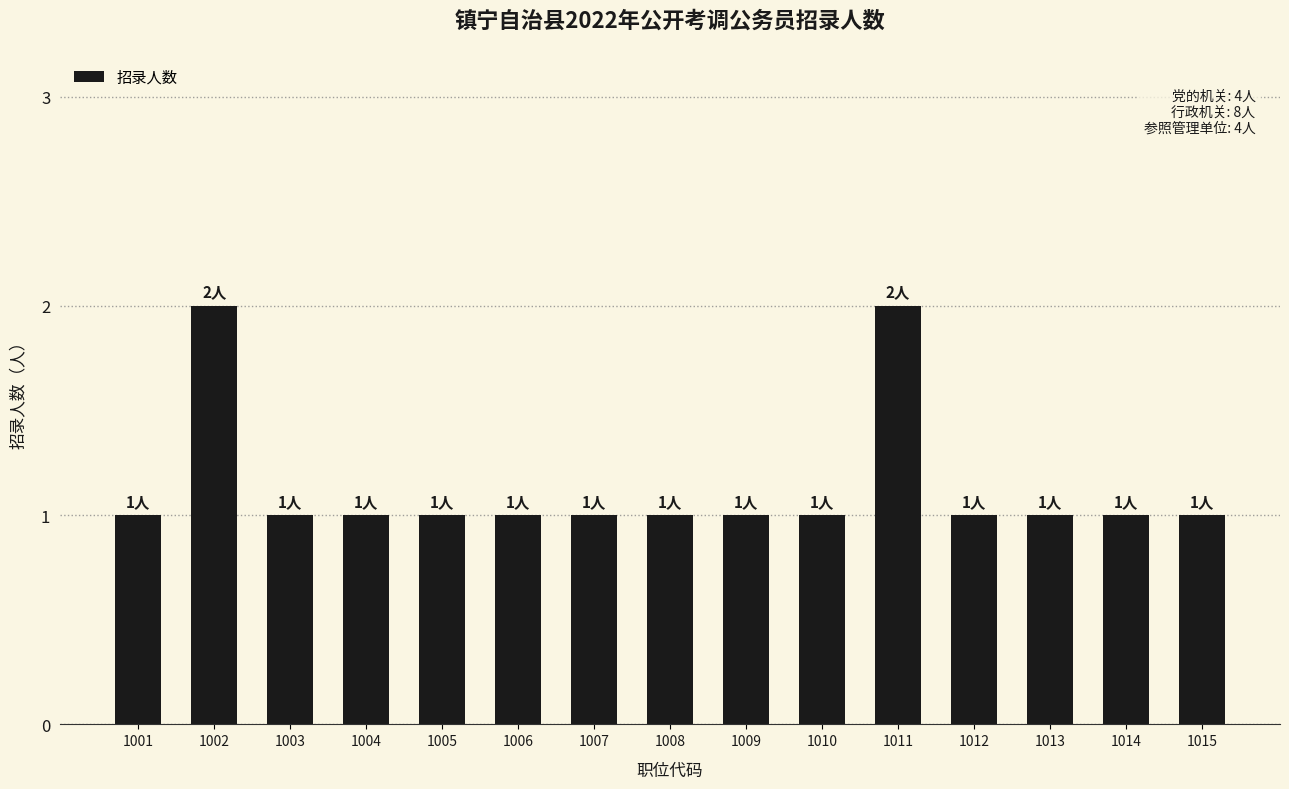

What is the difference between the second highest and second lowest values?

1